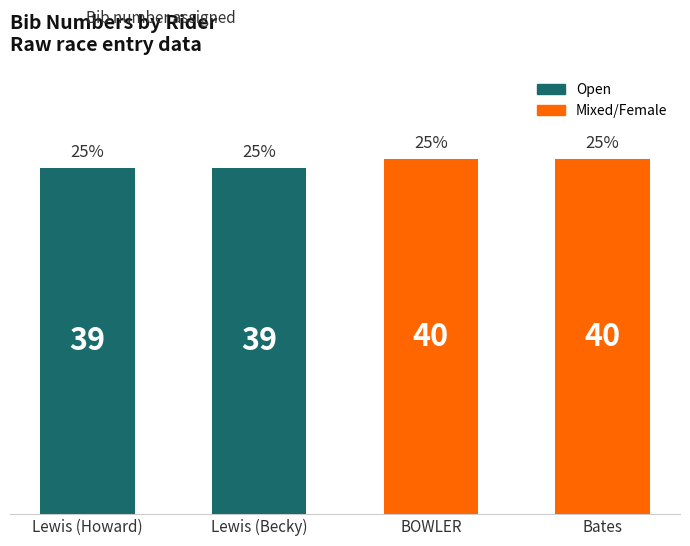

What is the label of the 2nd bar from the left?

Lewis (Becky)